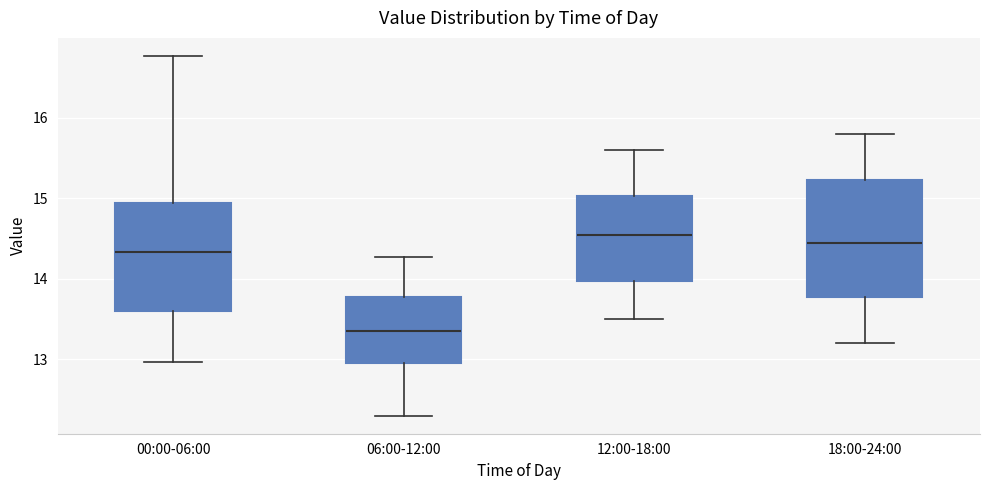

Comparing the boxes themselves (not the whiskers), which one is the tallest?

18:00-24:00